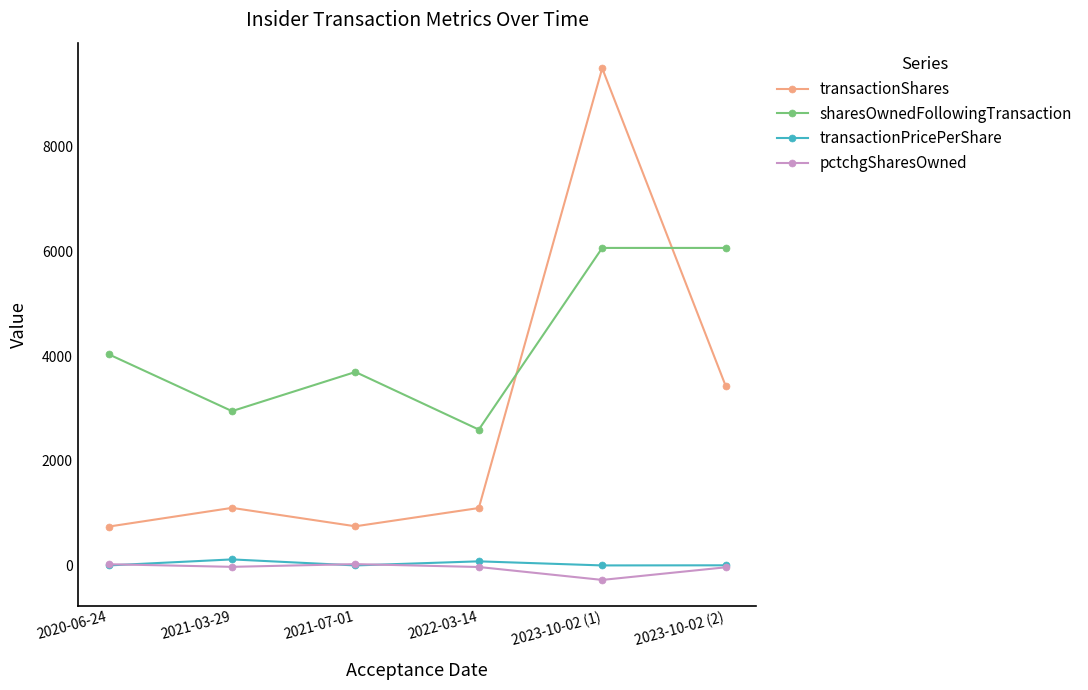

Which series has the widest spread of values?

transactionShares